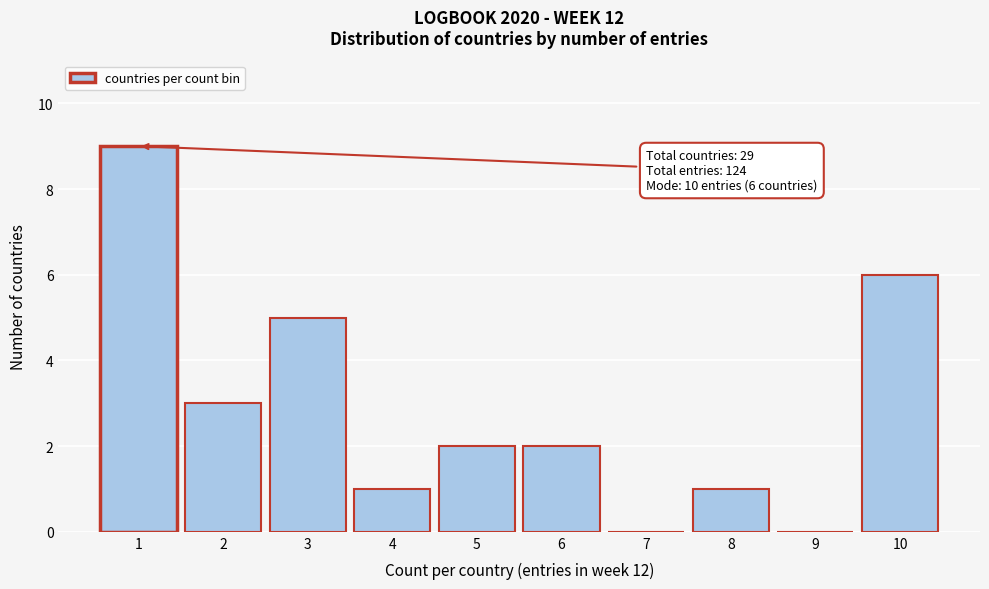

Reading left to right, what are all the values shown in this chart?

1=9	2=3	3=5	4=1	5=2	6=2	7=0	8=1	9=0	10=6